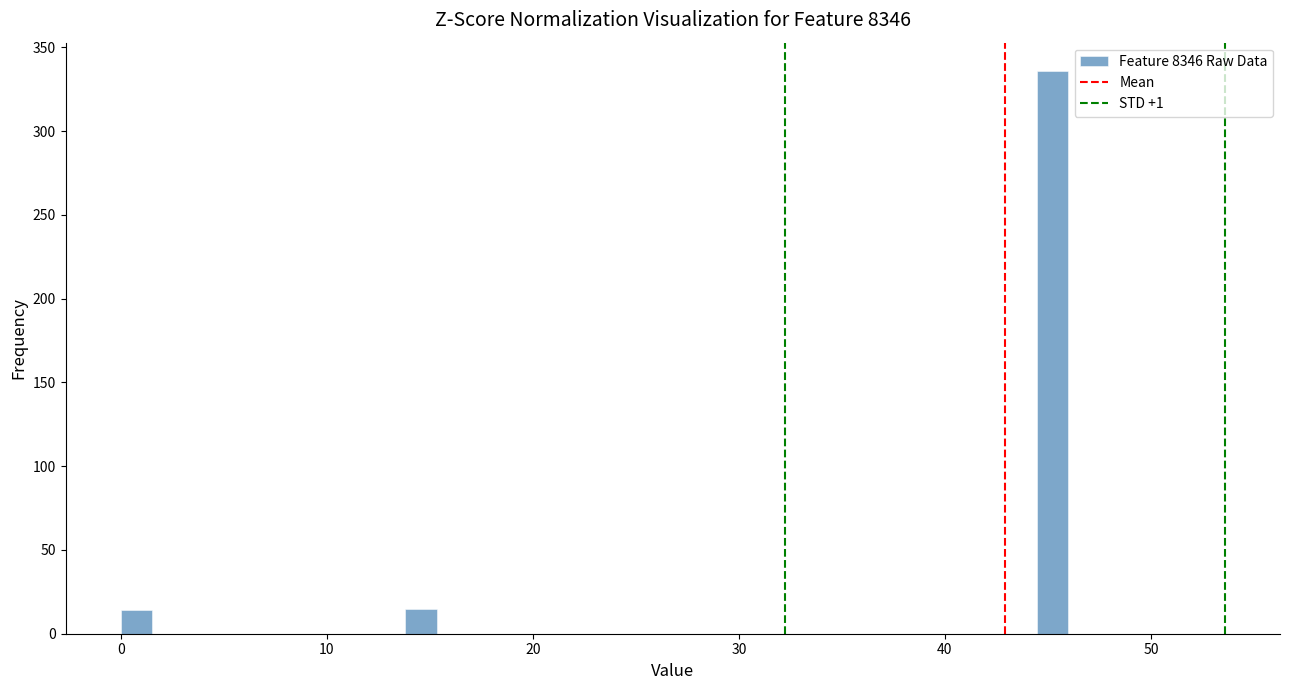

Around what value on the x-axis is the tallest bar? Give the approximate position of its centre, as read against the axis.

45